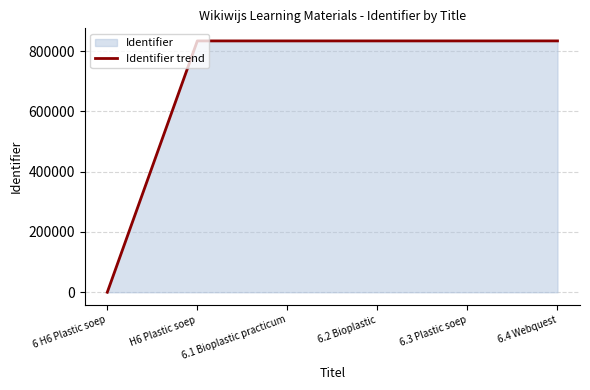

What position from the left is 6.3 Plastic soep?

5